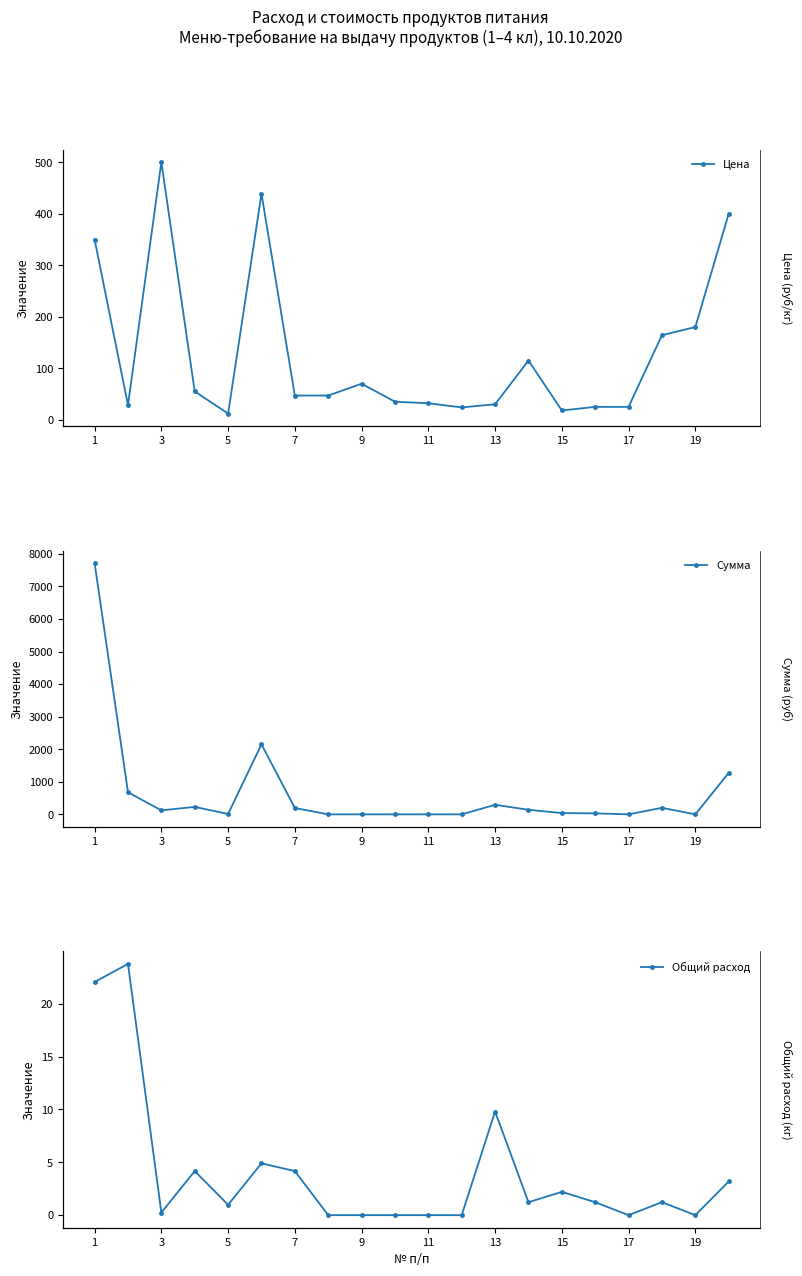

Which has a higher value, 15 or 18?

18